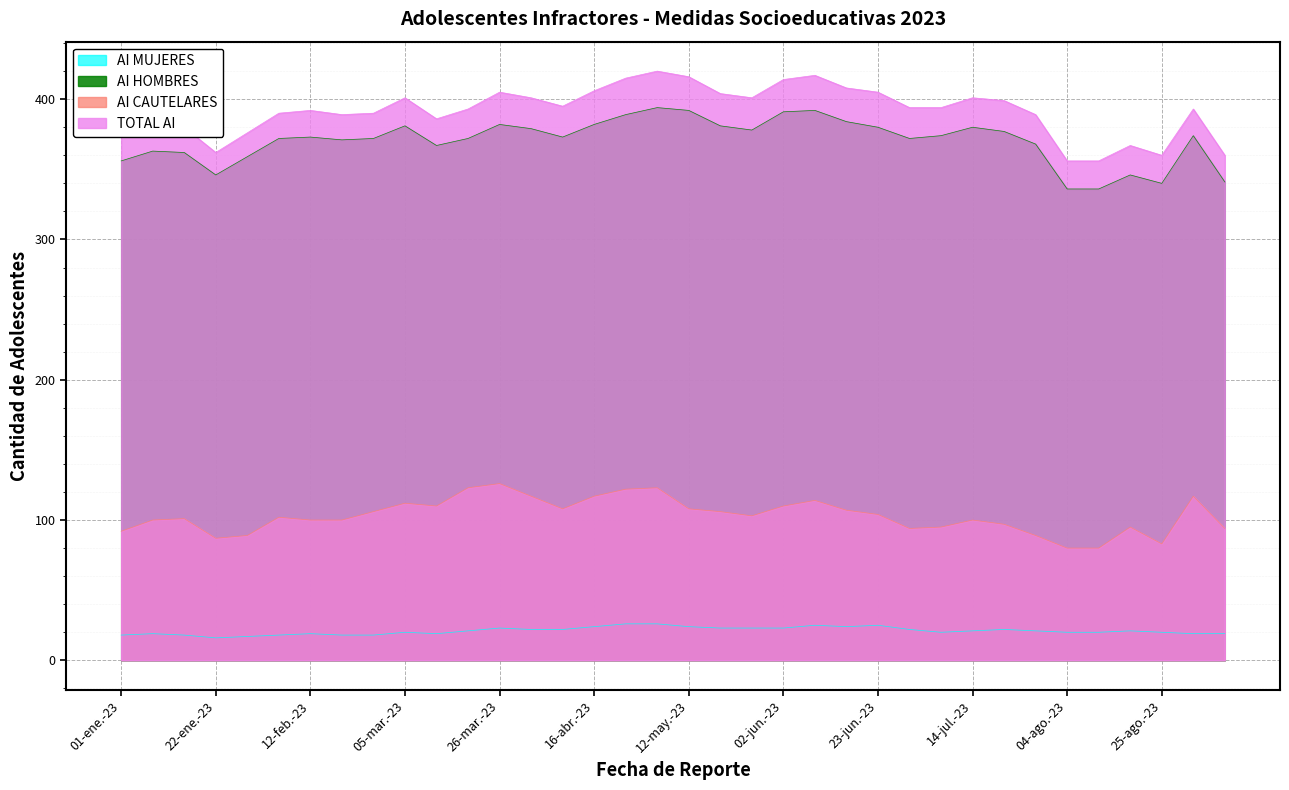

True or false: TOTAL AI and AI HOMBRES intersect in this chart.

False